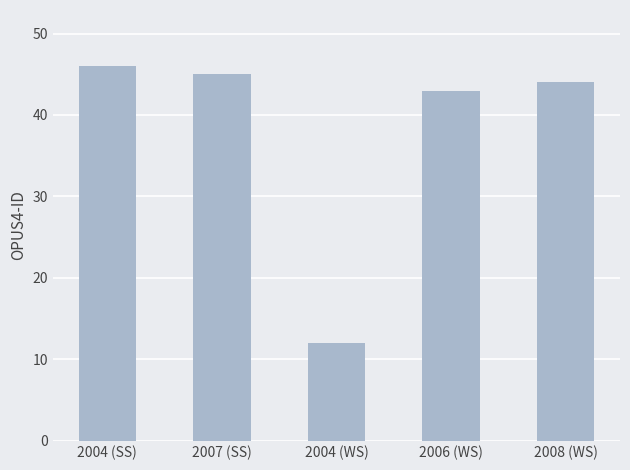

How many distinct data groups are displayed?

1